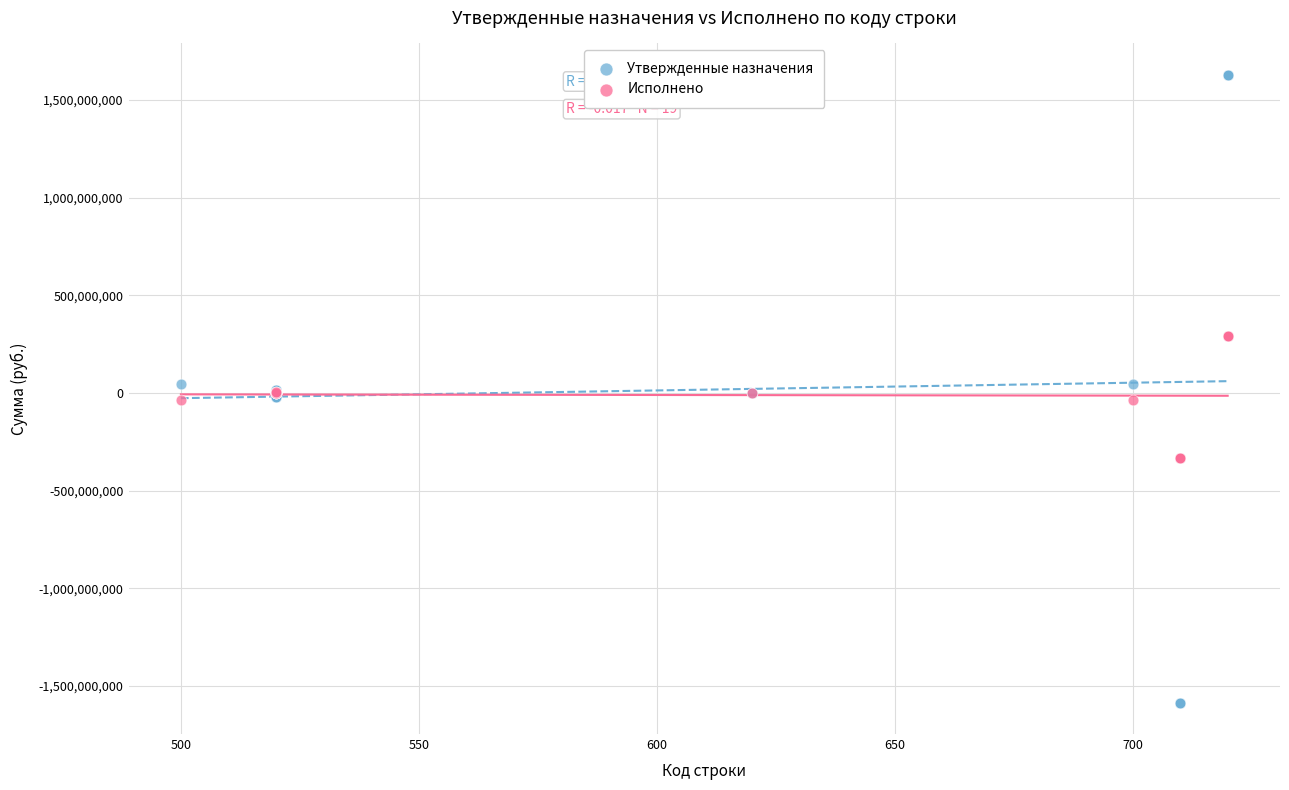

Which series contains the lowest Y value?

Утвержденные назначения